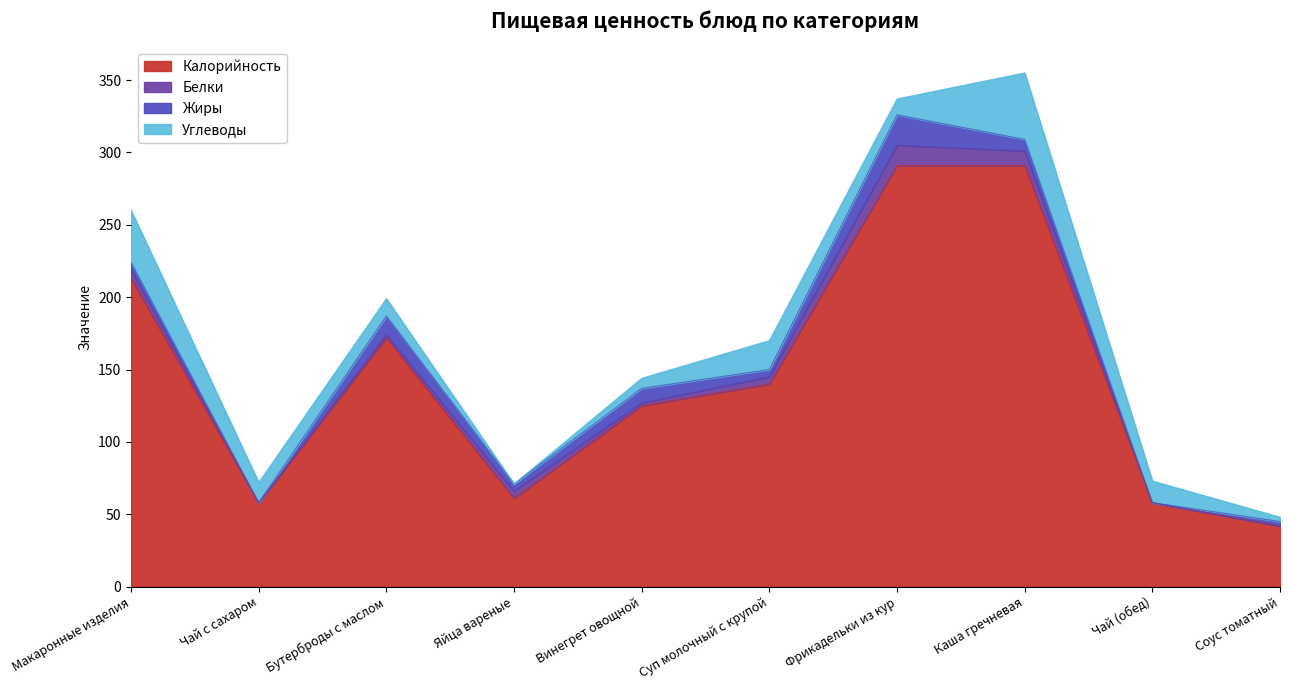

In Жиры, how many points are higher than both neighbors (excluding endpoints)?

3